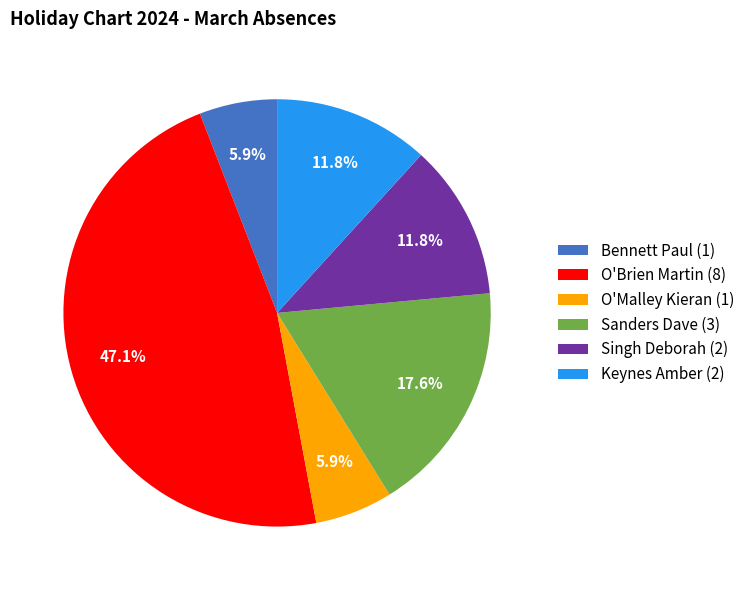

To the nearest percent, what portion does Keynes Amber represent?

12%